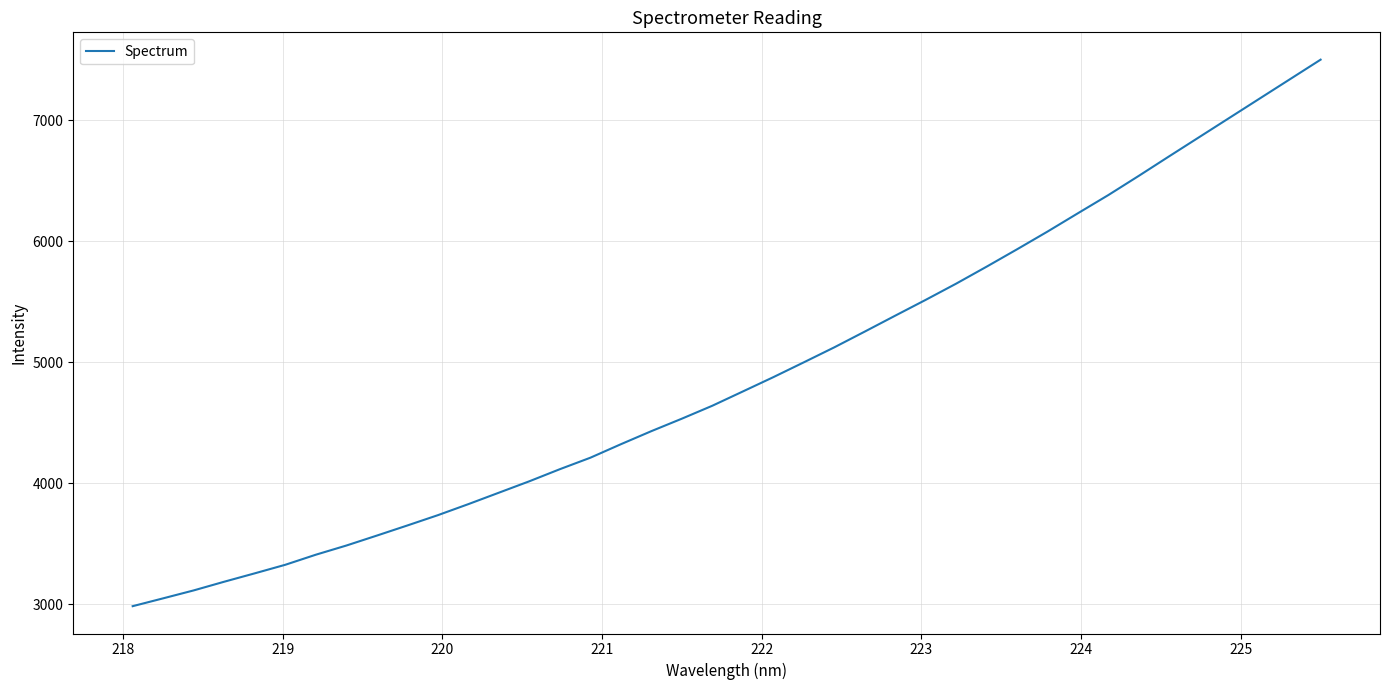

What is the smallest value displayed?

2983.7